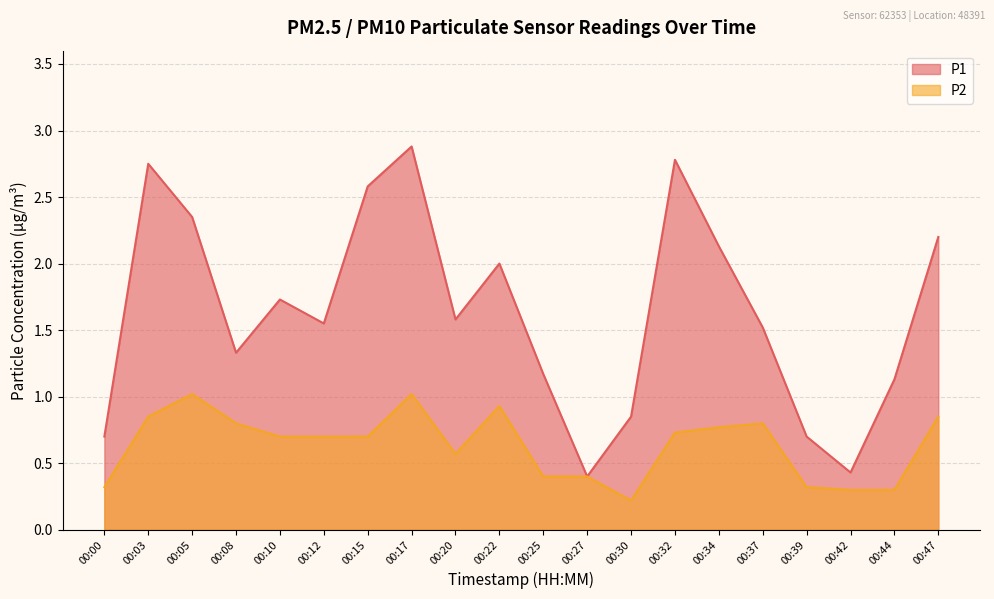

What is the difference between the P1 values at 00:20 and 00:03?

1.2